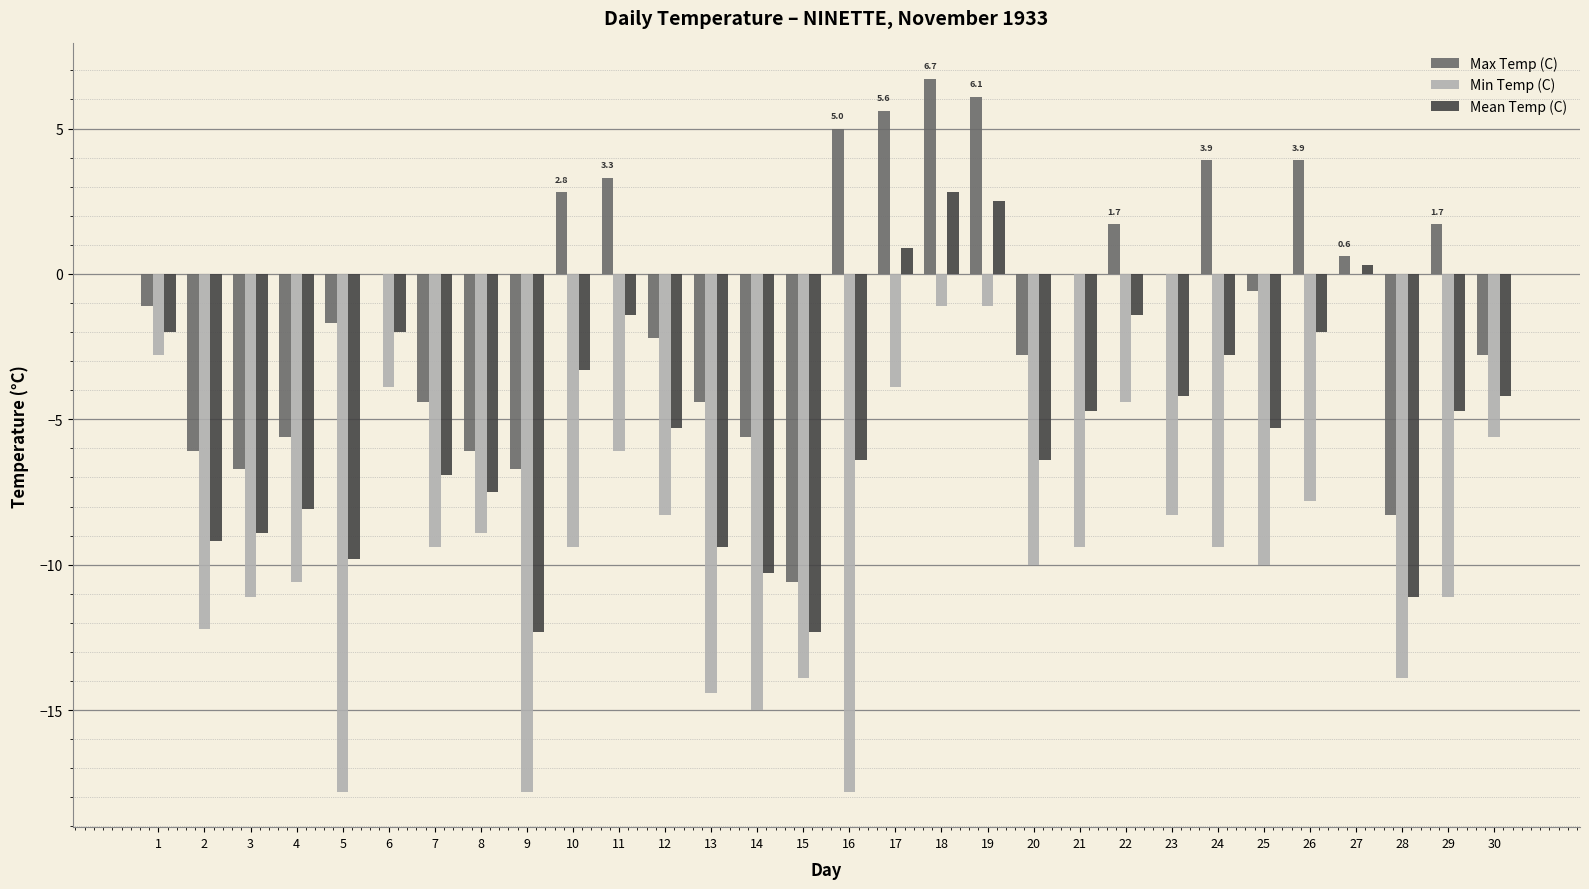

Are the bars grouped side by side (vs. stacked)?

Yes